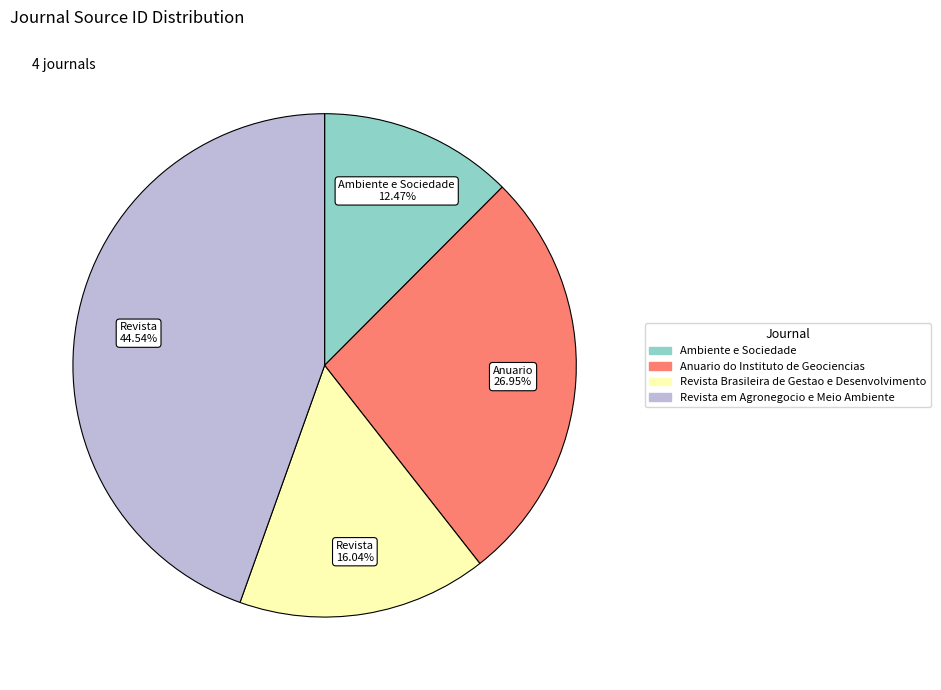

Does Revista em Agronegocio e Meio Ambiente represent more than half of the total?

No